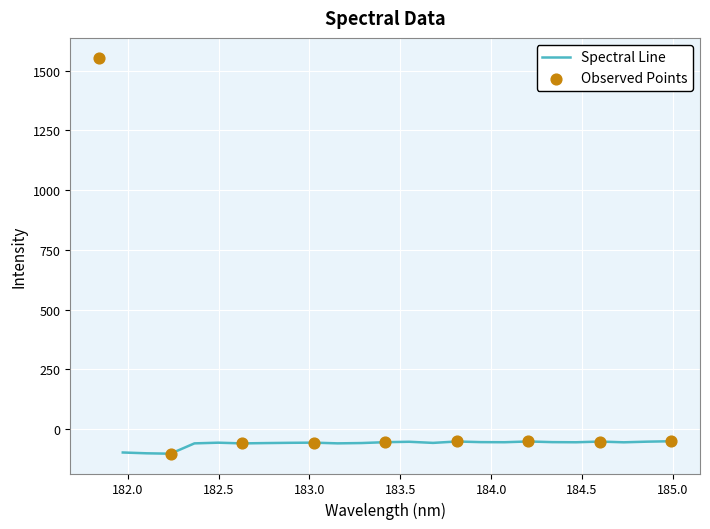

Which has a higher value, 183.5488263418 or 184.7290361848?

183.5488263418